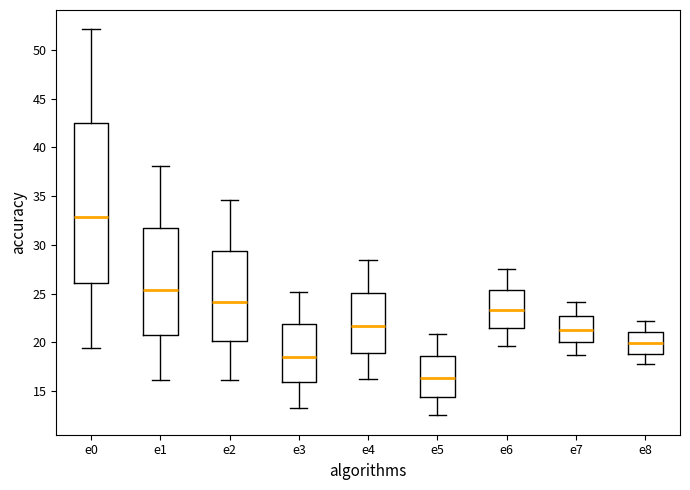

Which box is the tallest, from its lower edge to its upper edge?

e0